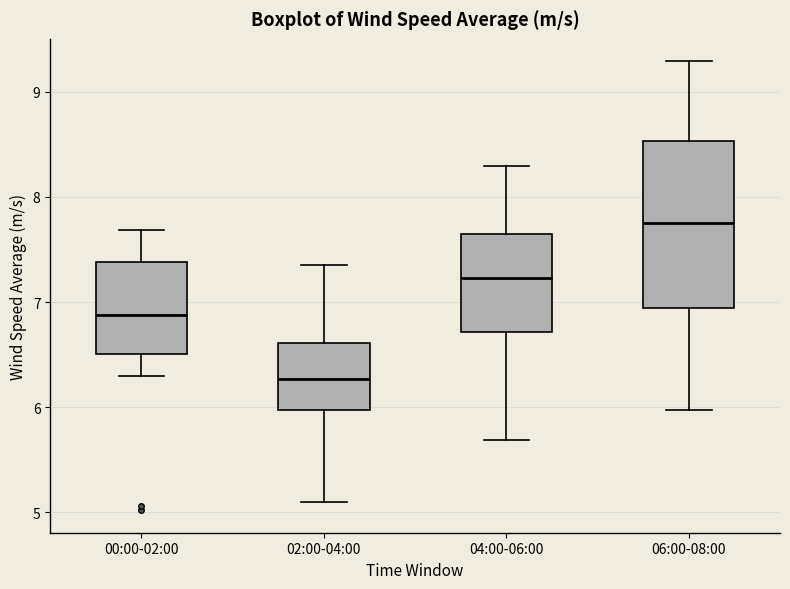

Comparing the boxes themselves (not the whiskers), which one is the tallest?

06:00-08:00